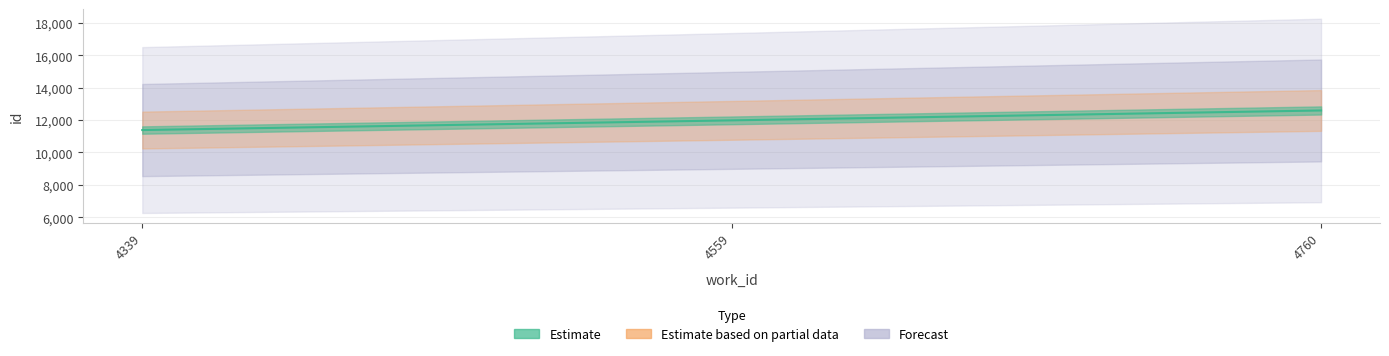

Rank the categories by value from lowest to highest.

4339, 4559, 4760